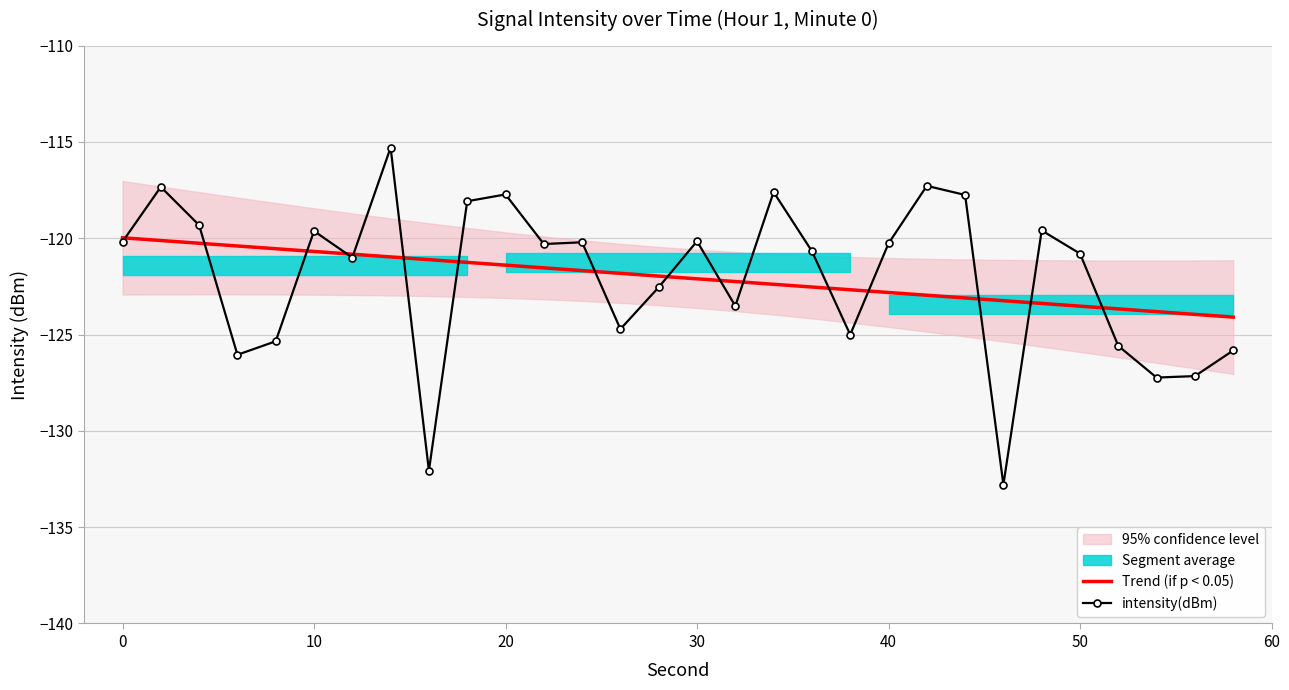

True or false: Trend (if p < 0.05) has more than 0 points higher than both neighbors.

False